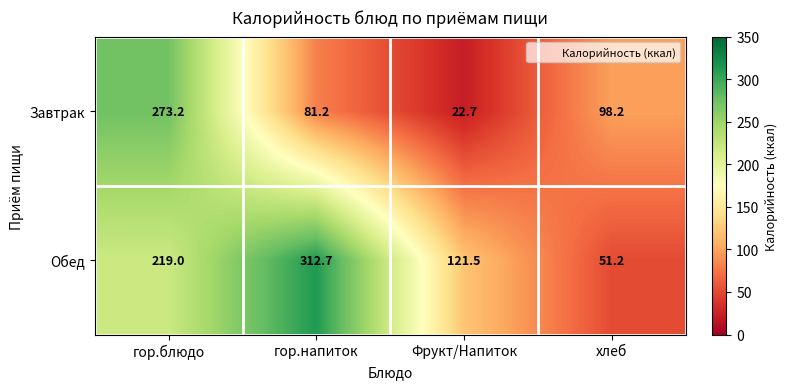

List the series in order of their peak value, highest first.

Обед, Завтрак